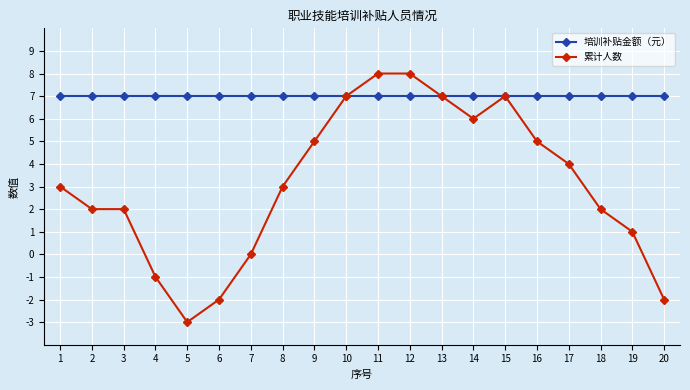

What is the maximum value shown in the chart?

8